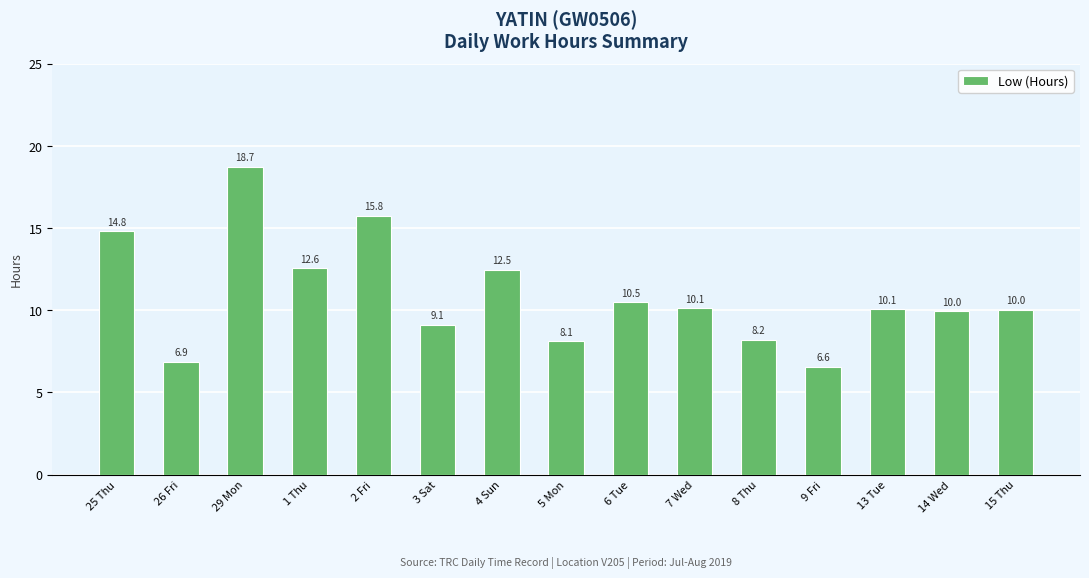

Reading left to right, extract all data points from this chart.

25 Thu=14.8	26 Fri=6.9	29 Mon=18.7	1 Thu=12.6	2 Fri=15.8	3 Sat=9.1	4 Sun=12.5	5 Mon=8.1	6 Tue=10.5	7 Wed=10.1	8 Thu=8.2	9 Fri=6.6	13 Tue=10.1	14 Wed=10.0	15 Thu=10.0